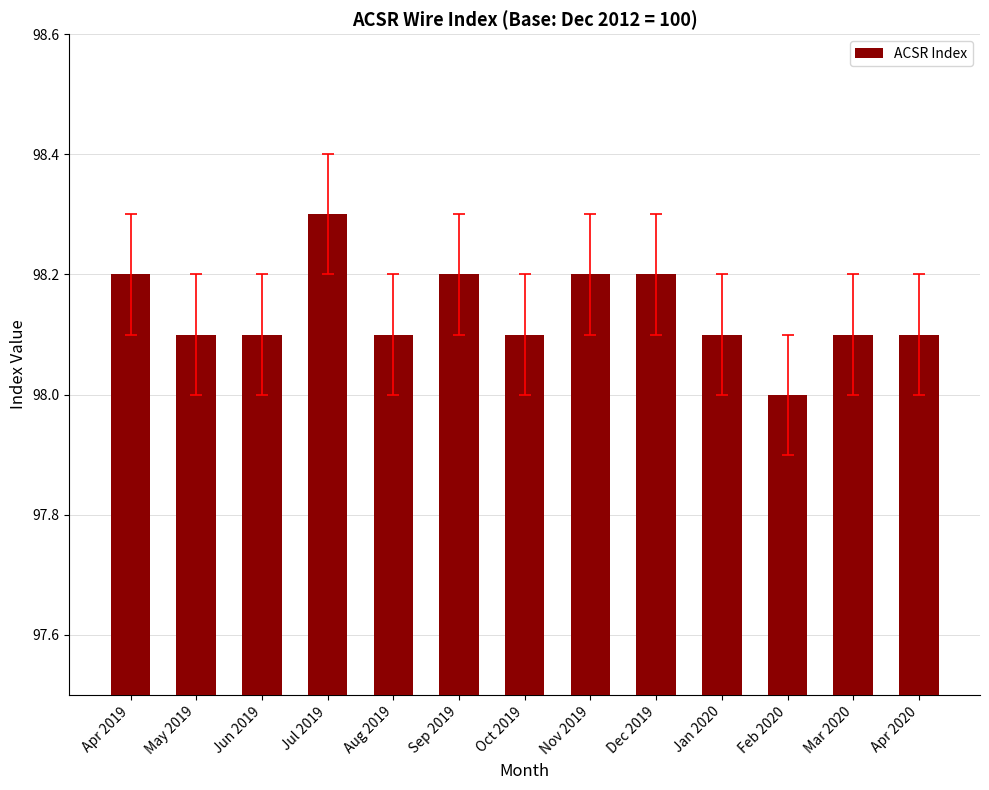

What is the label of the 7th bar from the right?

Oct 2019